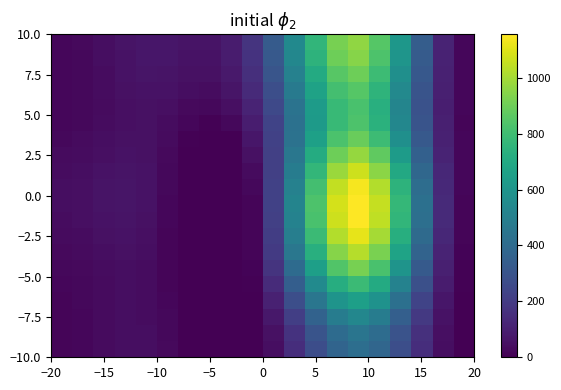

How many data points does each series have?

20